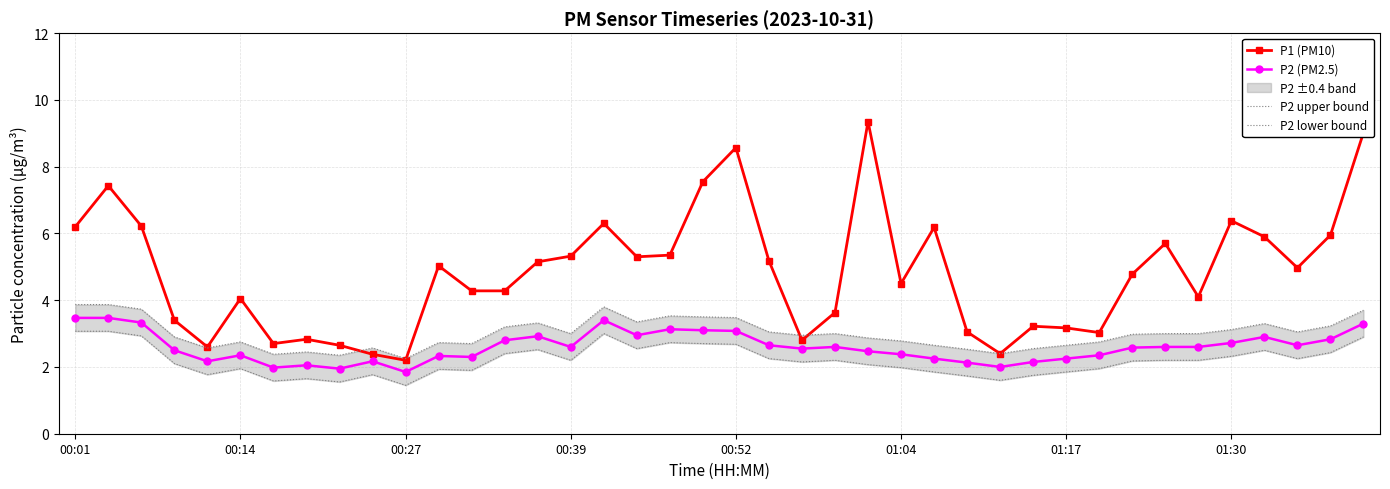

What is the sum of all P2 (PM2.5) values?

103.9